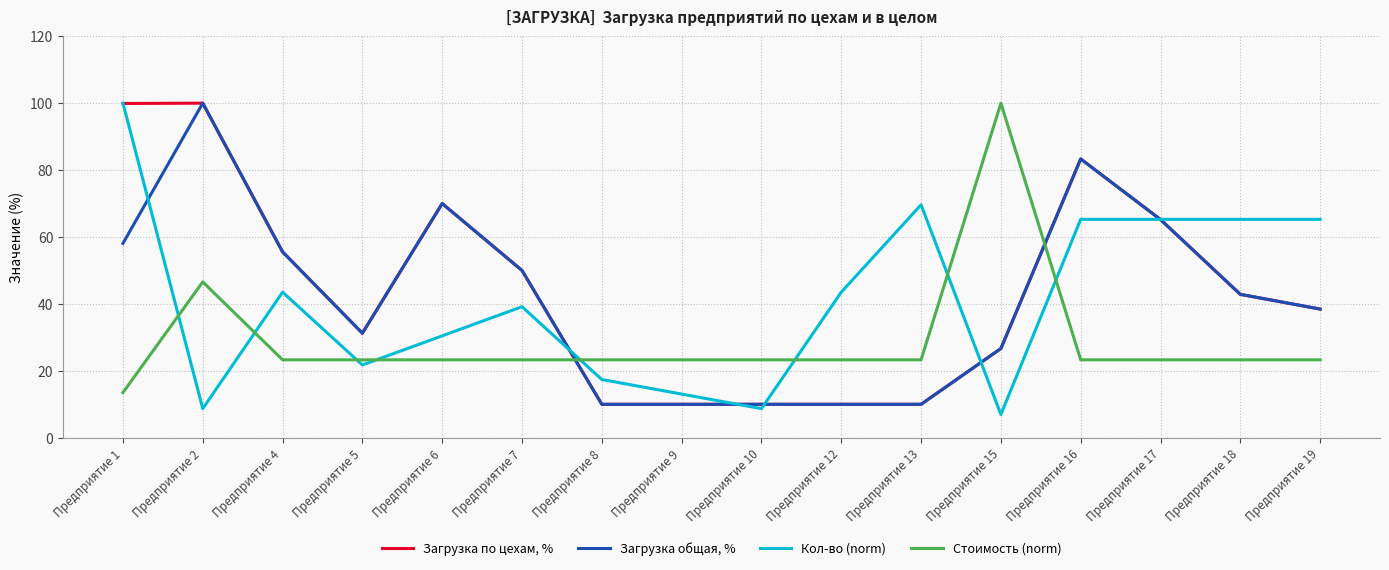

What is the difference between the Загрузка по цехам, % values at Предприятие 18 and Предприятие 7?

7.1